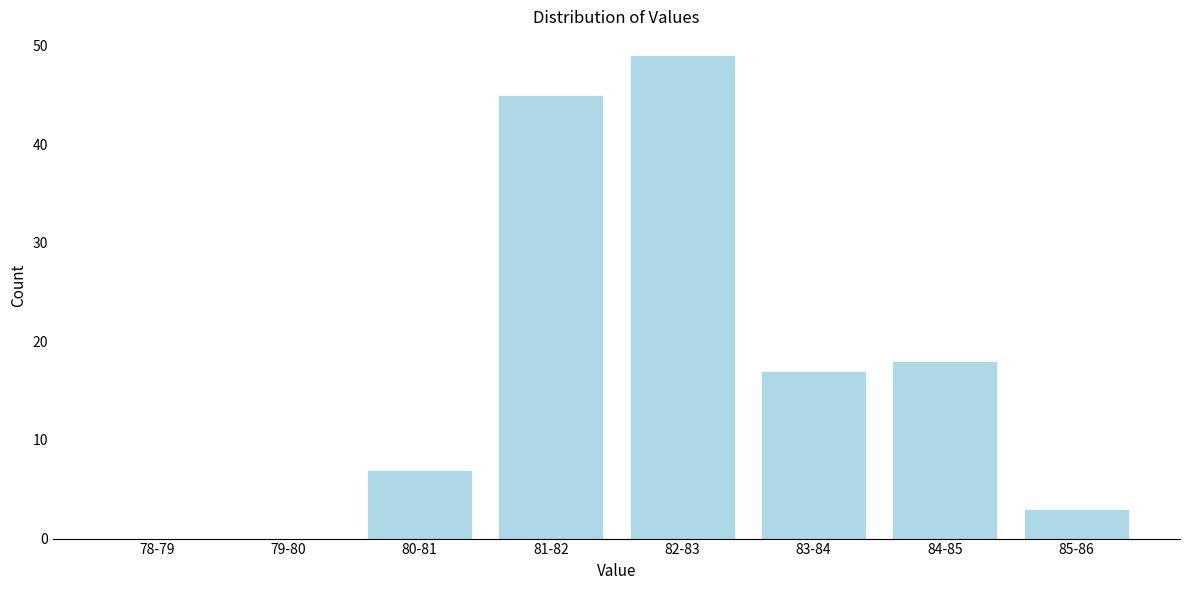

Reading left to right, transcribe all the data shown in this chart.

78-79=0	79-80=0	80-81=7	81-82=45	82-83=49	83-84=17	84-85=18	85-86=3